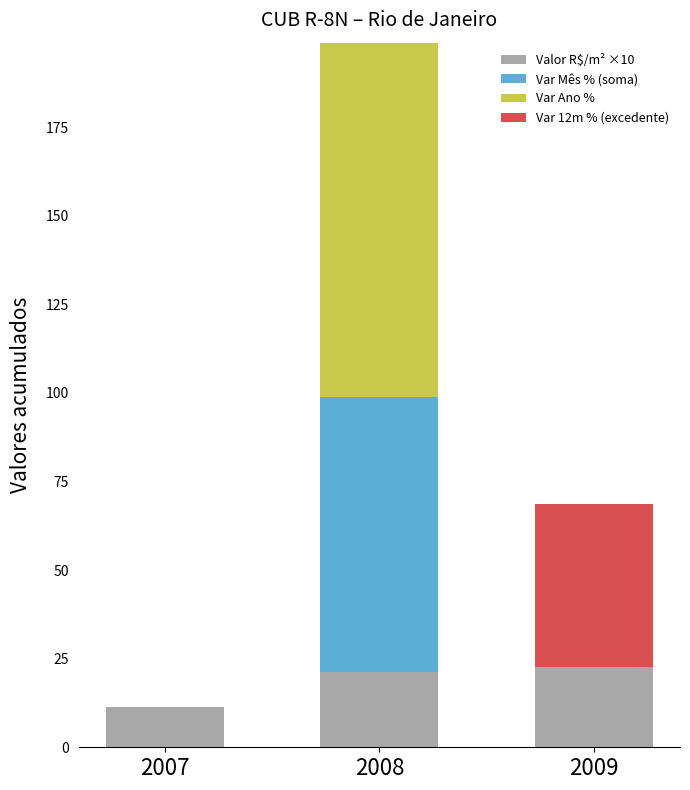

Count the number of data series in this chart.

4